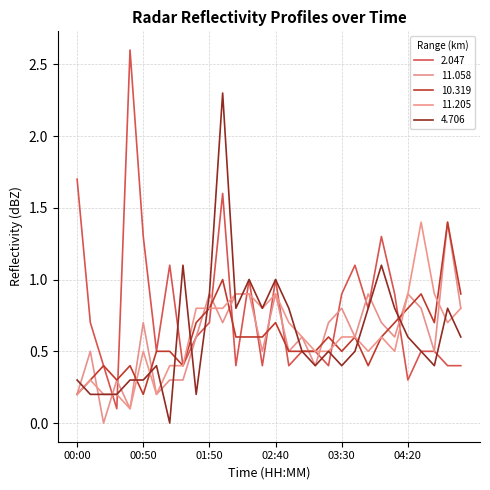

True or false: 10.319 and 11.058 cross at least once.

True